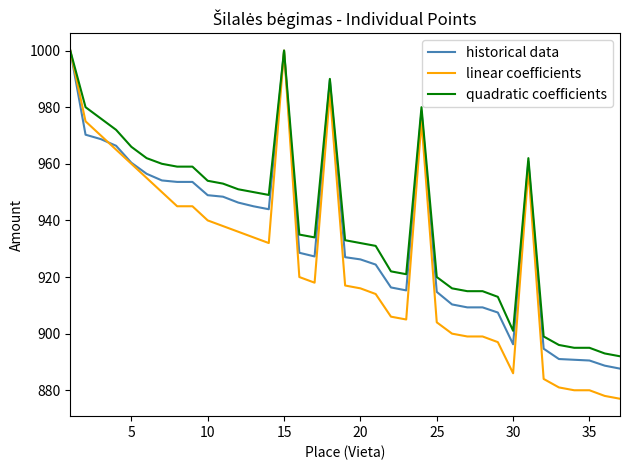

Which series has the widest spread of values?

linear coefficients